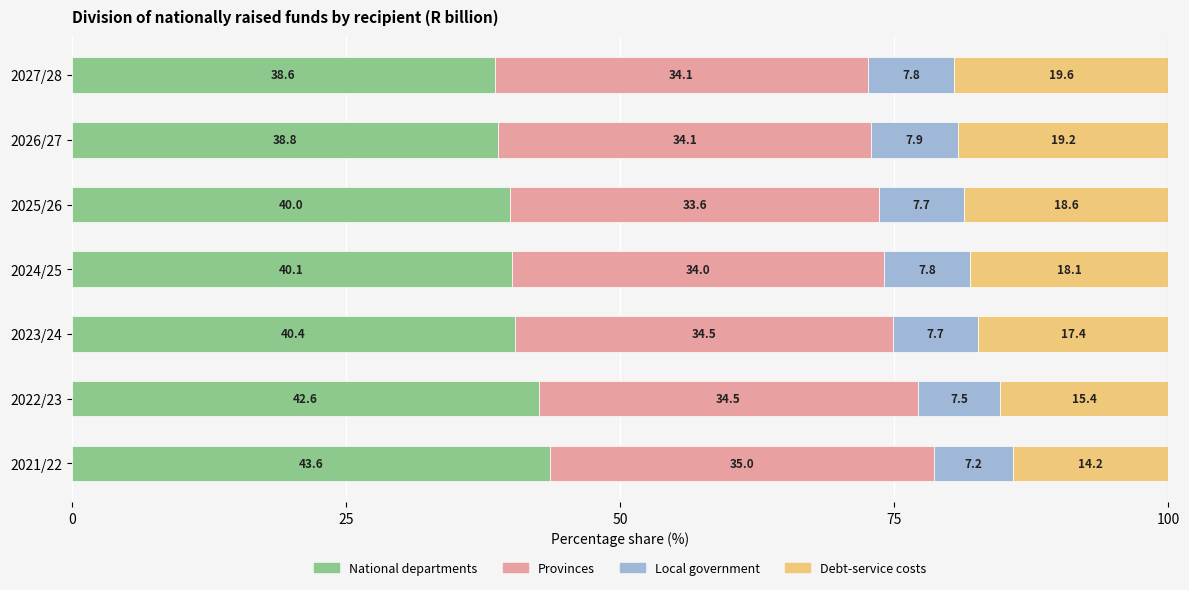

Rank the categories by National departments value from highest to lowest.

2021/22, 2022/23, 2023/24, 2024/25, 2025/26, 2026/27, 2027/28